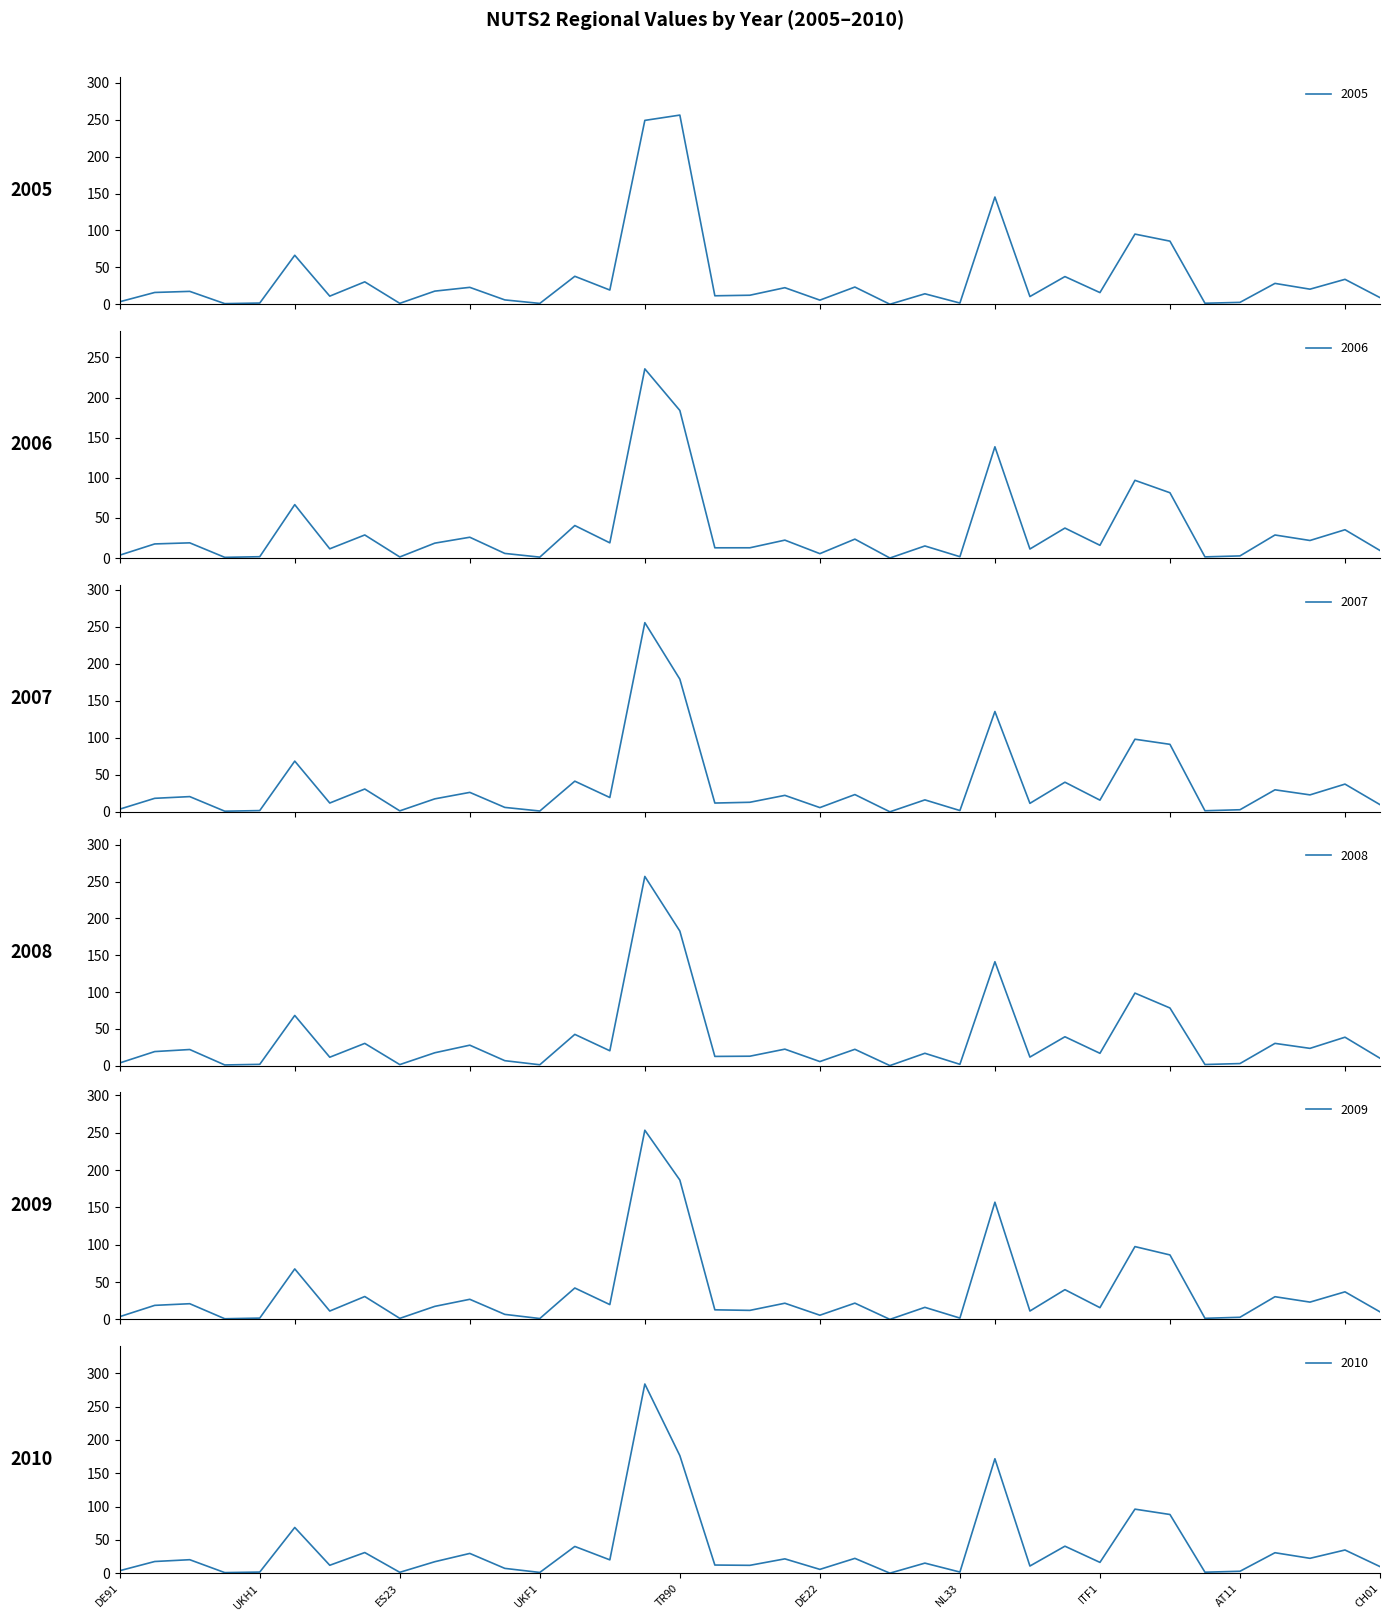

The 2007 series shows 0.3 at FI20. True or false?

False